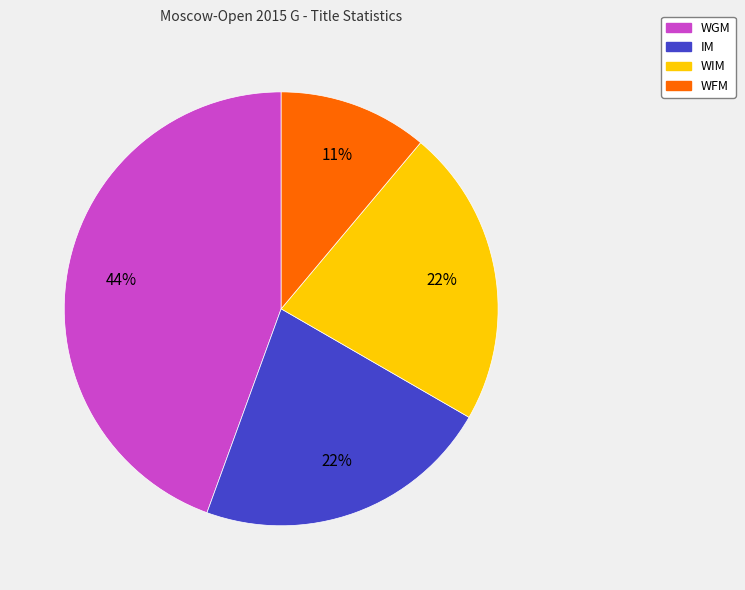

The IM slice represents 22% of the pie. True or false?

True